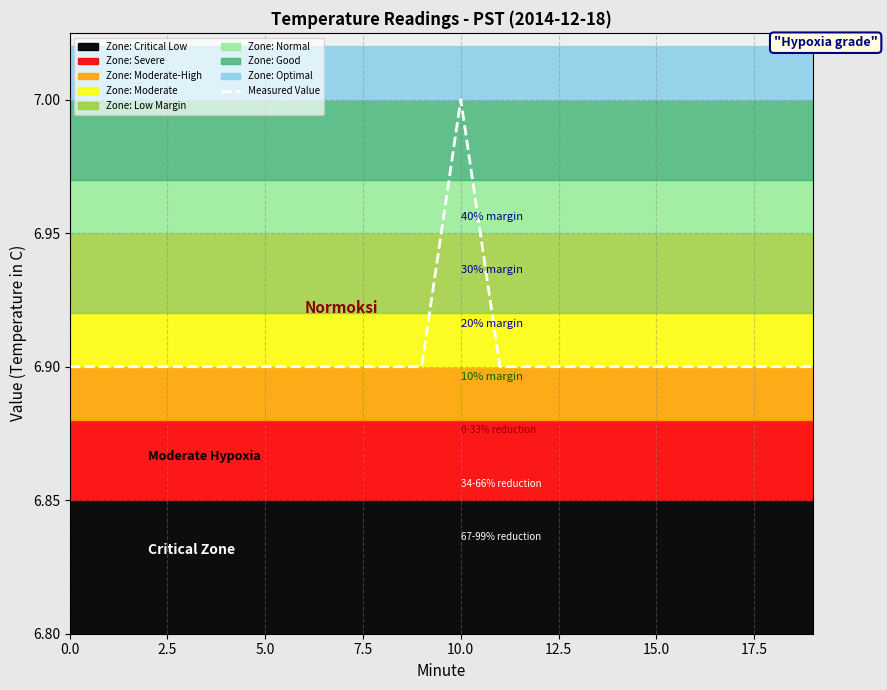

Which category has the highest value in the Measured Value series?

10.0